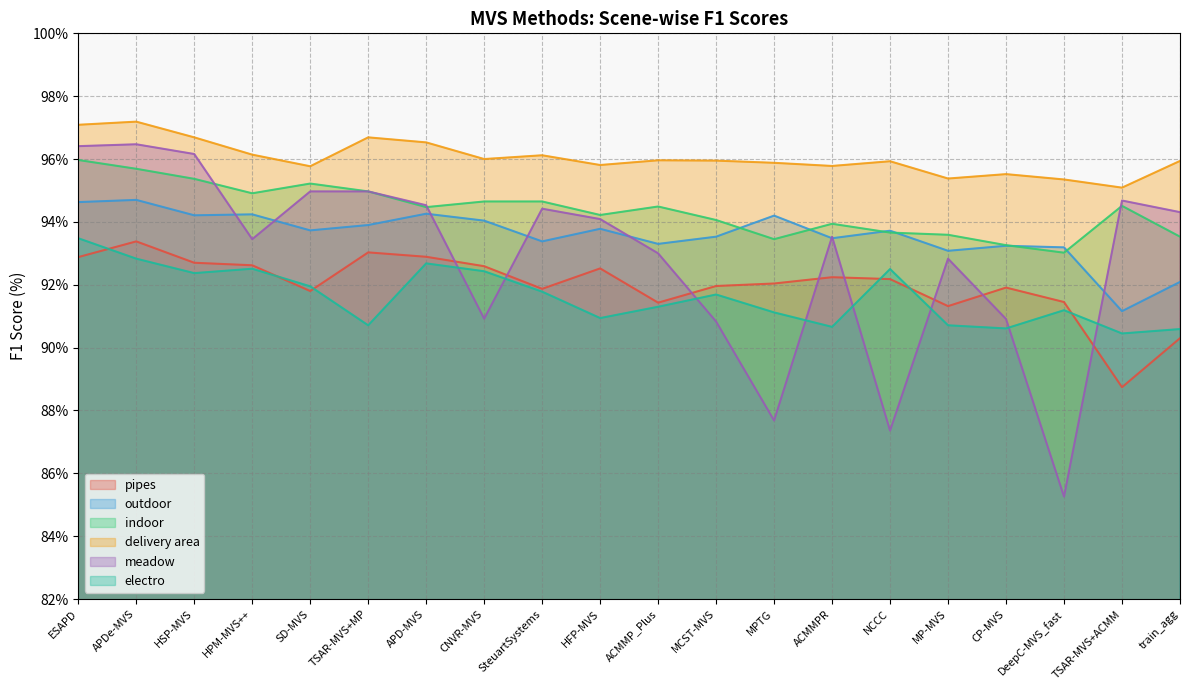

The electro series shows 153.9 at MCST-MVS. True or false?

False